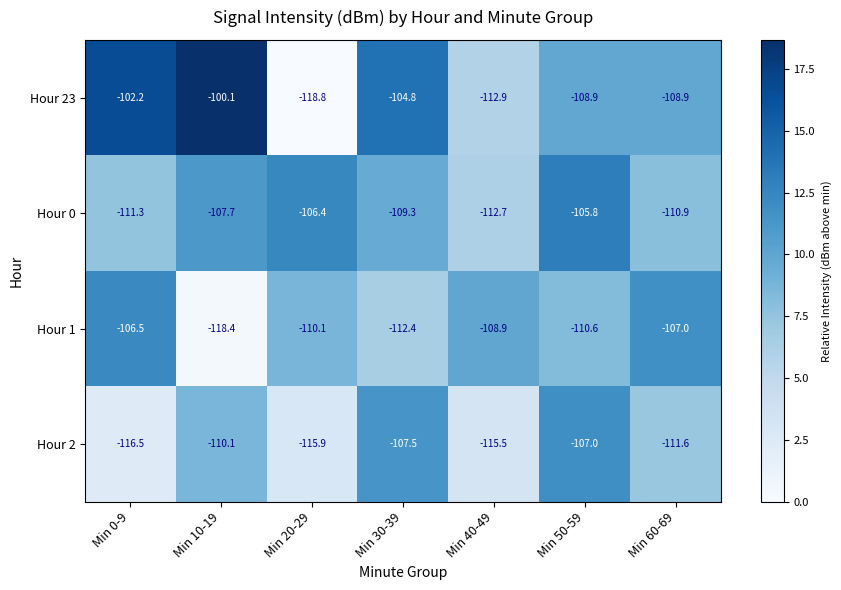

At which label does Hour 23 reach its peak?

Min 10-19